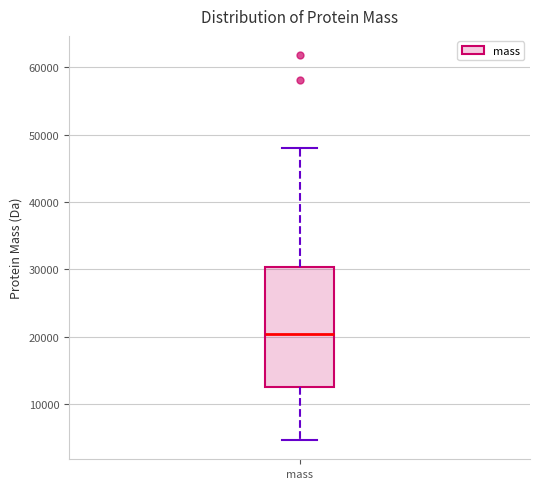

Read this box plot against the y-axis: the position of the median line, the range covered by the box, and the ends of both whiskers. The values are not printed on the chart, so give them approximately, as read against the axis.

median 20000, box 13000 to 30000, whiskers 5000 to 48000